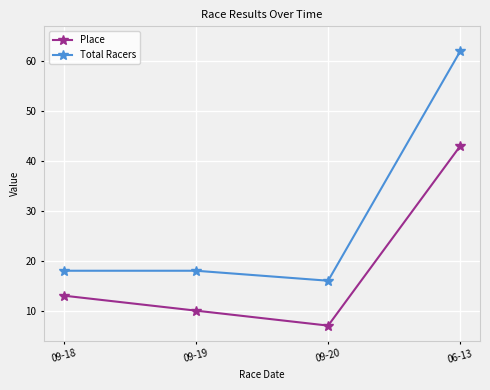

At which category is the sum across all series the highest?

06-13